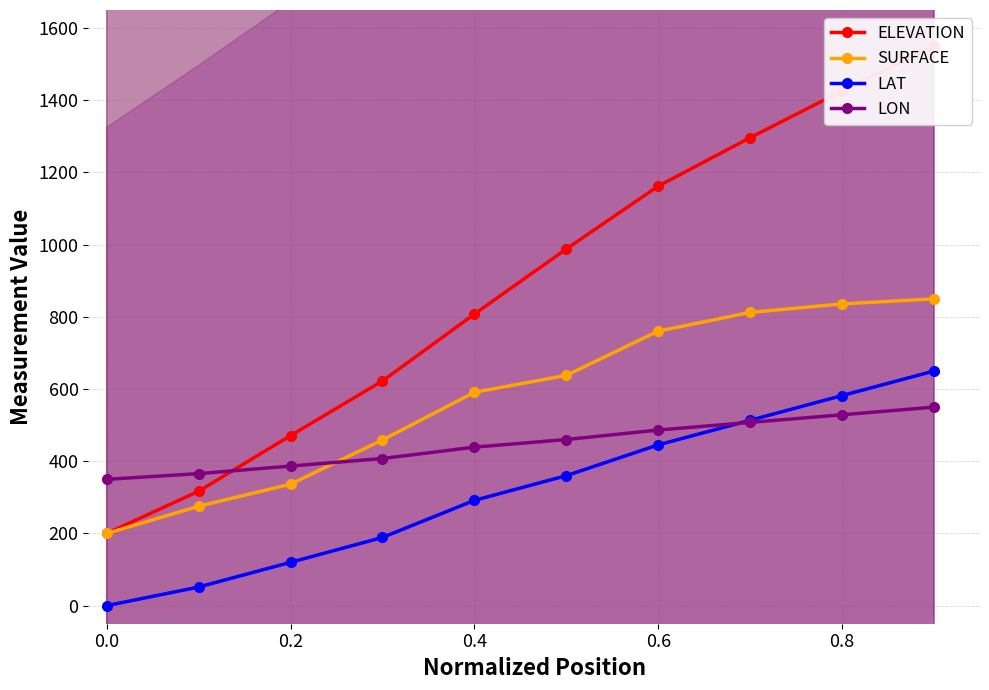

True or false: SURFACE and ELEVATION intersect in this chart.

False